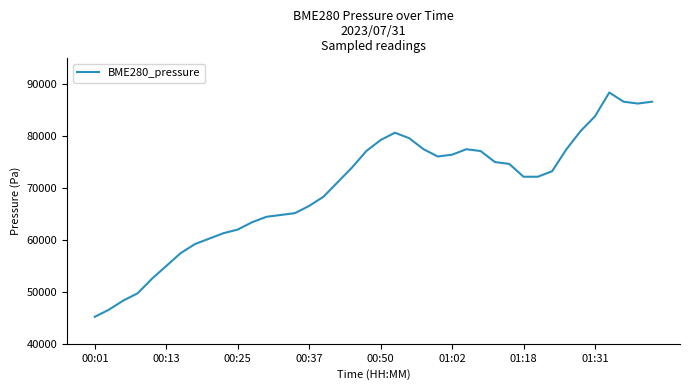

What is the difference between the maximum and minimum values?

43211.7